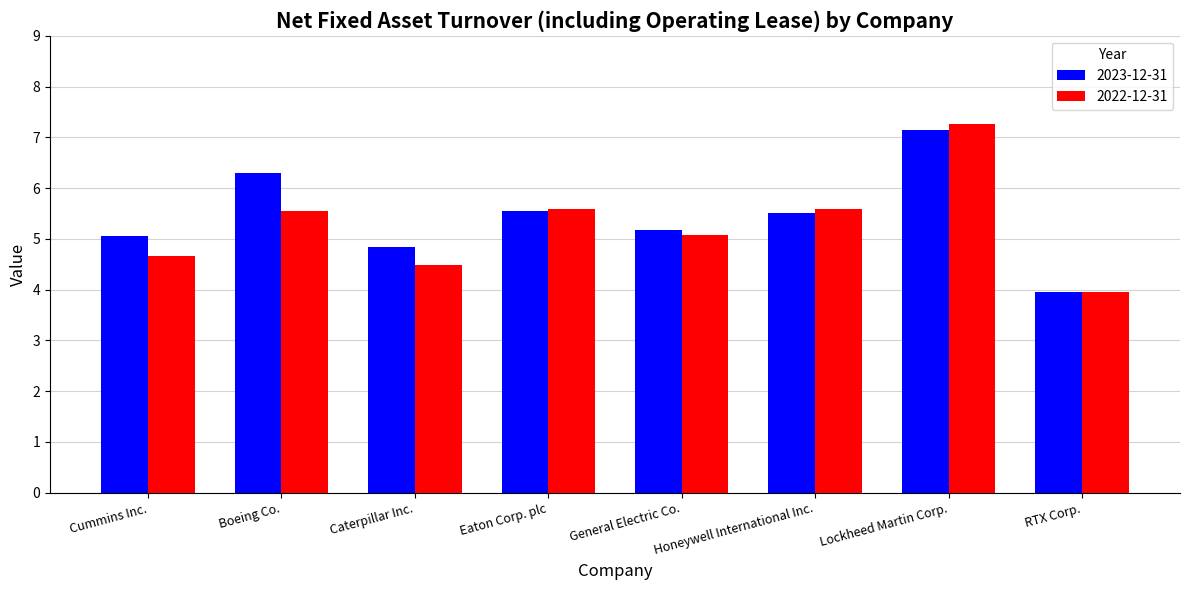

How many categories are shown in the chart?

8